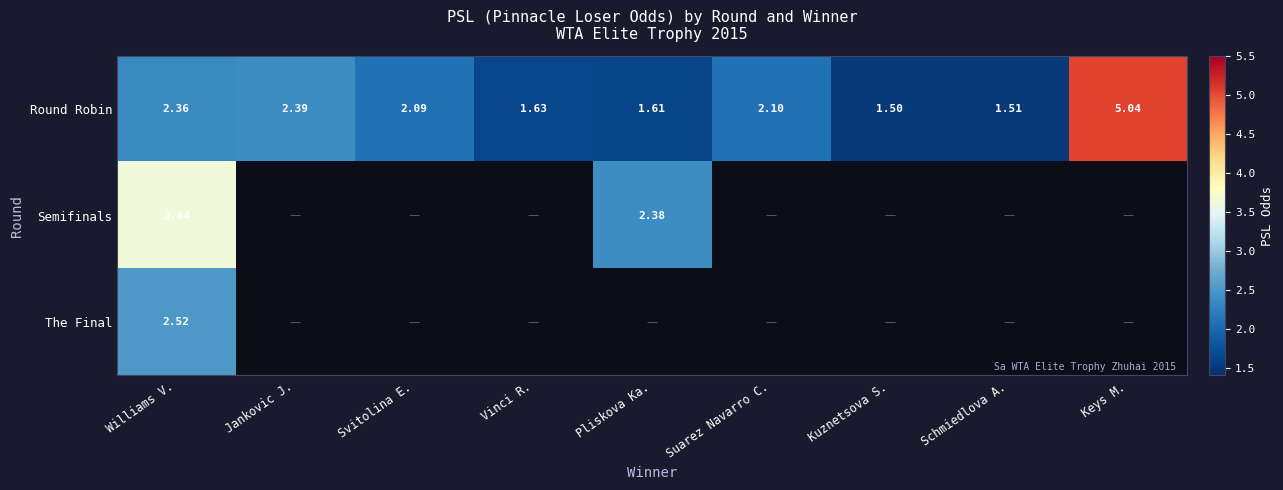

How many distinct data groups are displayed?

3